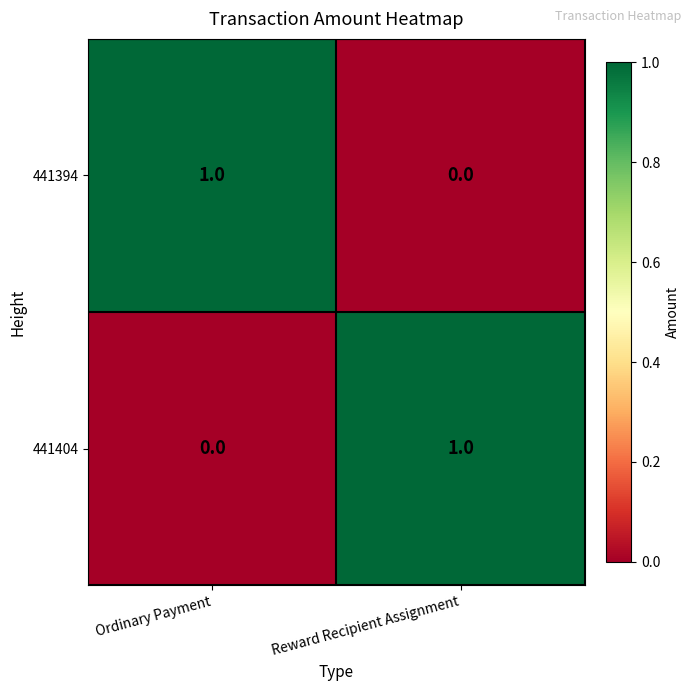

At which label is 441404 closest to 0?

Ordinary Payment